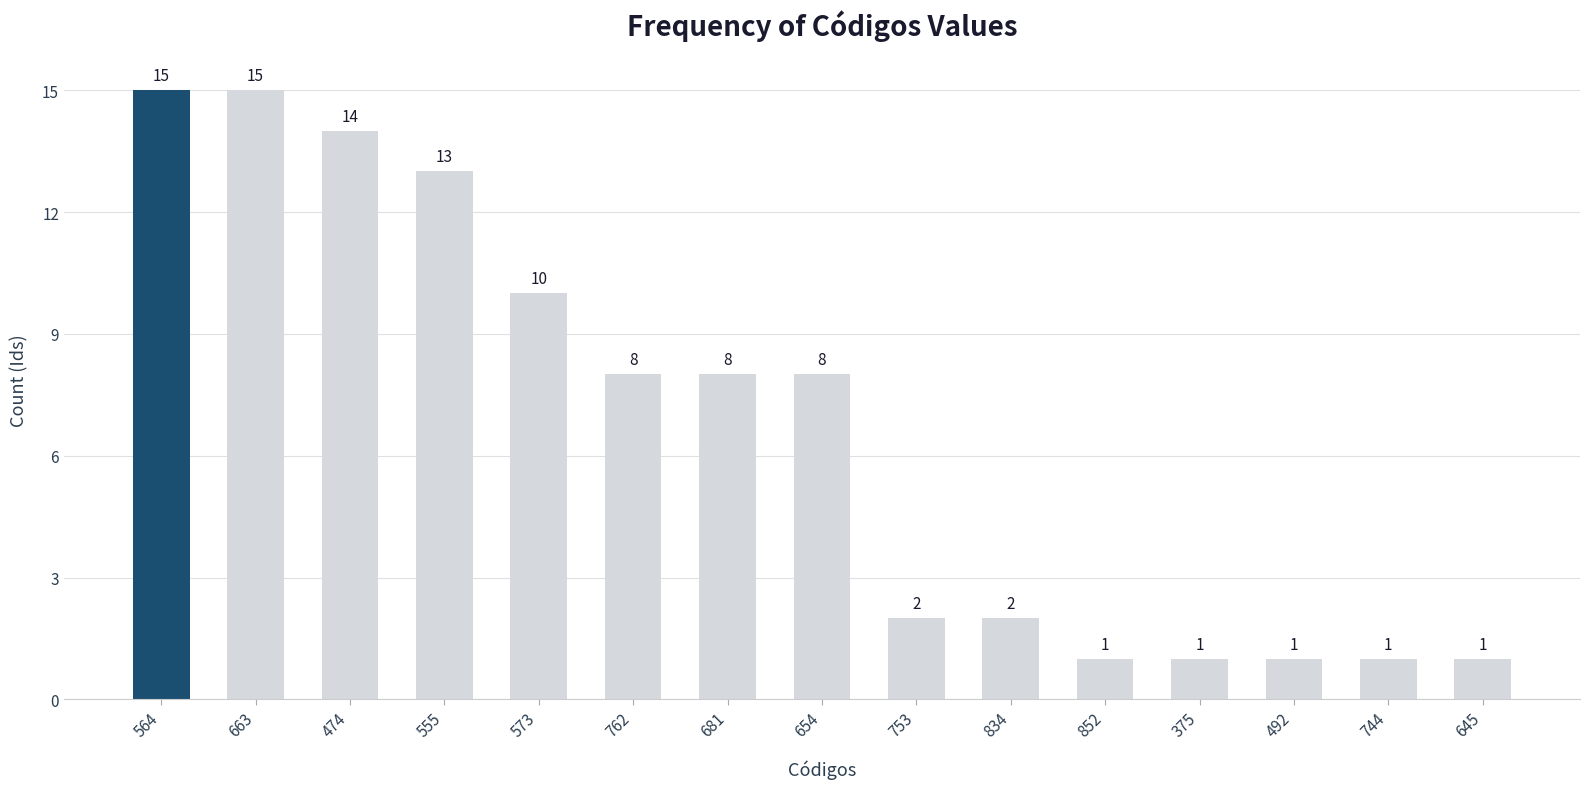

Does the chart contain stacked bars?

No